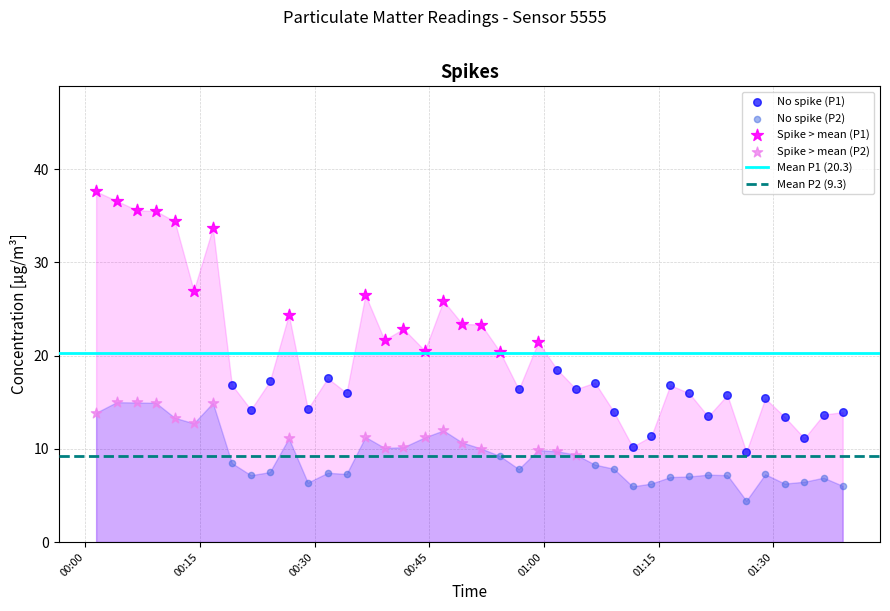

Which series reaches the minimum Y coordinate?

No spike (P2)